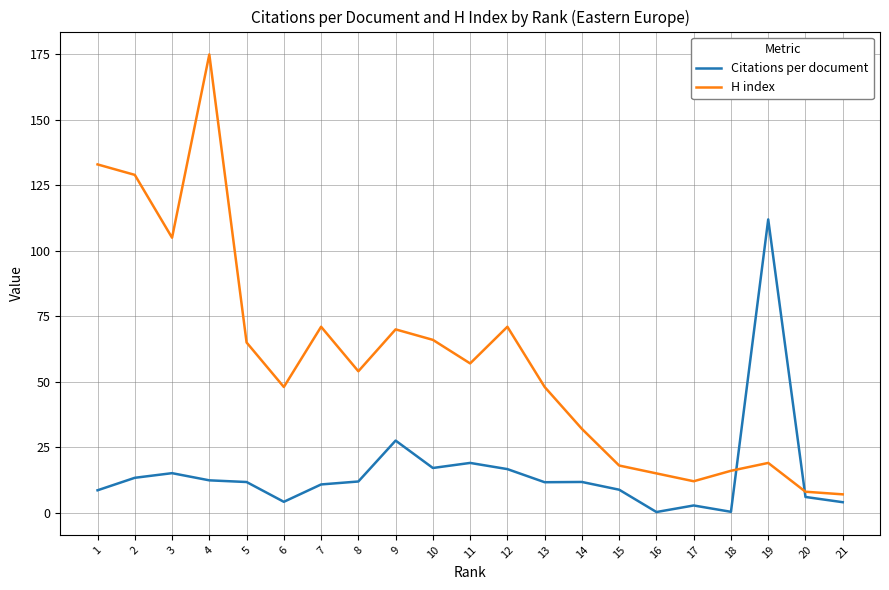

What is the difference between the Citations per document values at 3 and 7?

4.3